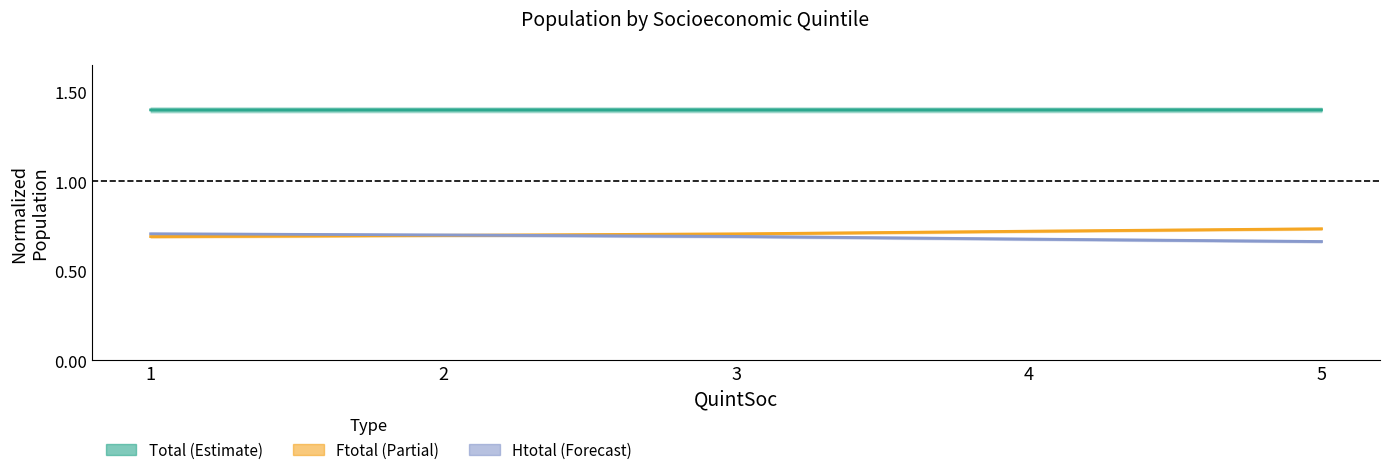

True or false: Total and Ftotal intersect in this chart.

False